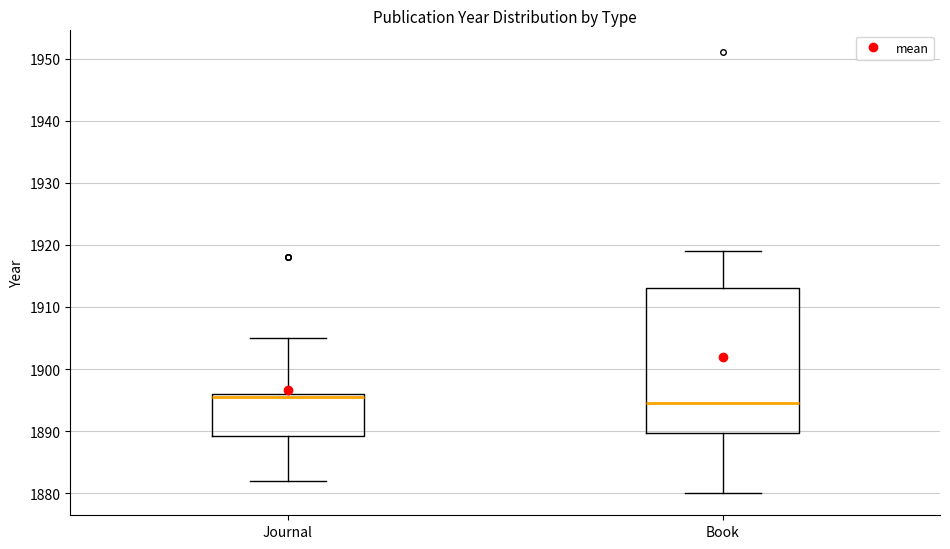

Reading left to right, read every box against the y-axis: the position of its median line, the range the box covers, and the ends of its whiskers. The values are not printed on the chart, so give them approximately, as read against the axis.

Journal: median 1896 (just below the box's upper edge), box 1889 to 1896, whiskers 1882 to 1905
Book: median 1895, box 1890 to 1913, whiskers 1880 to 1919